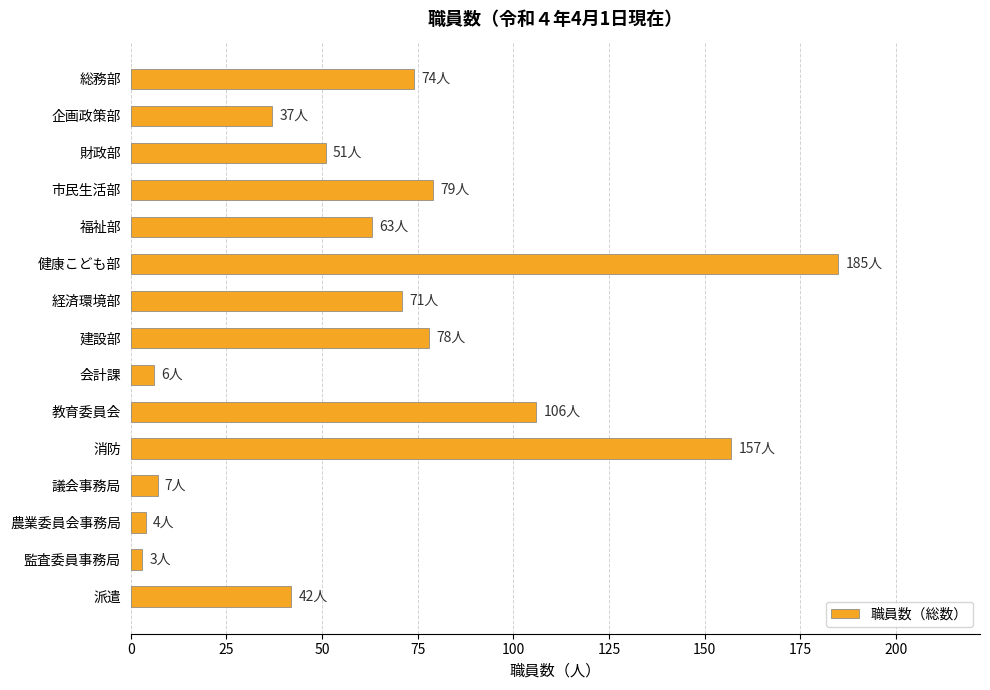

Which has a higher value, 監査委員事務局 or 健康こども部?

健康こども部